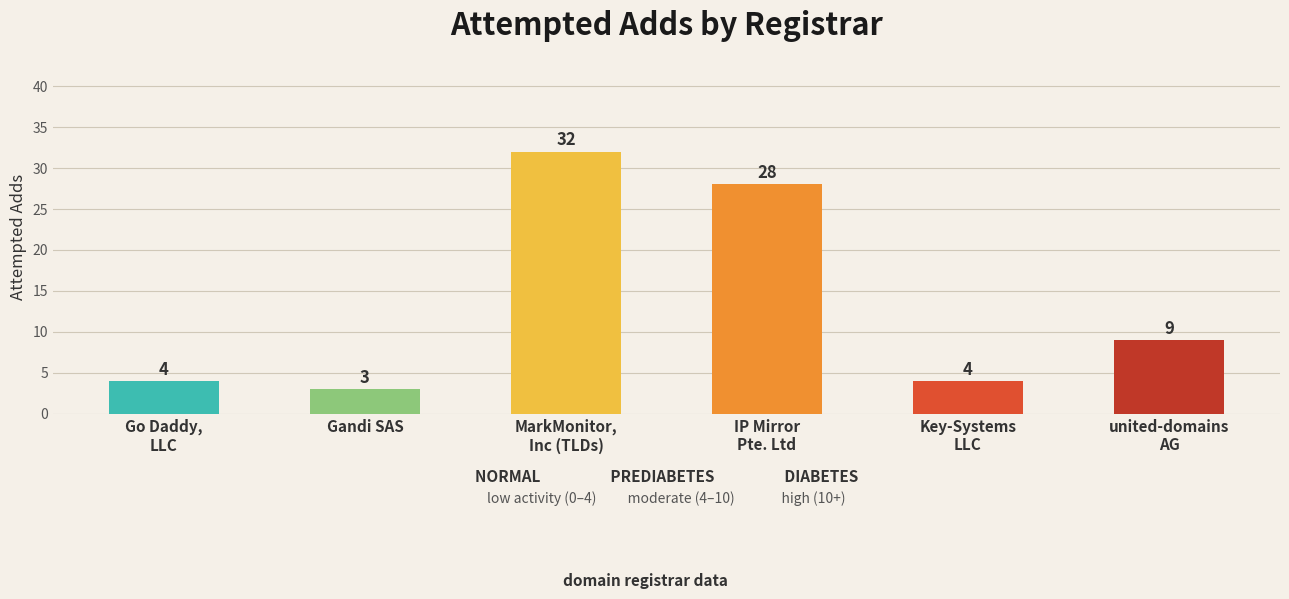

Reading left to right, transcribe all the data shown in this chart.

Go Daddy,
LLC=4	Gandi SAS=3	MarkMonitor,
Inc (TLDs)=32	IP Mirror
Pte. Ltd=28	Key-Systems
LLC=4	united-domains
AG=9